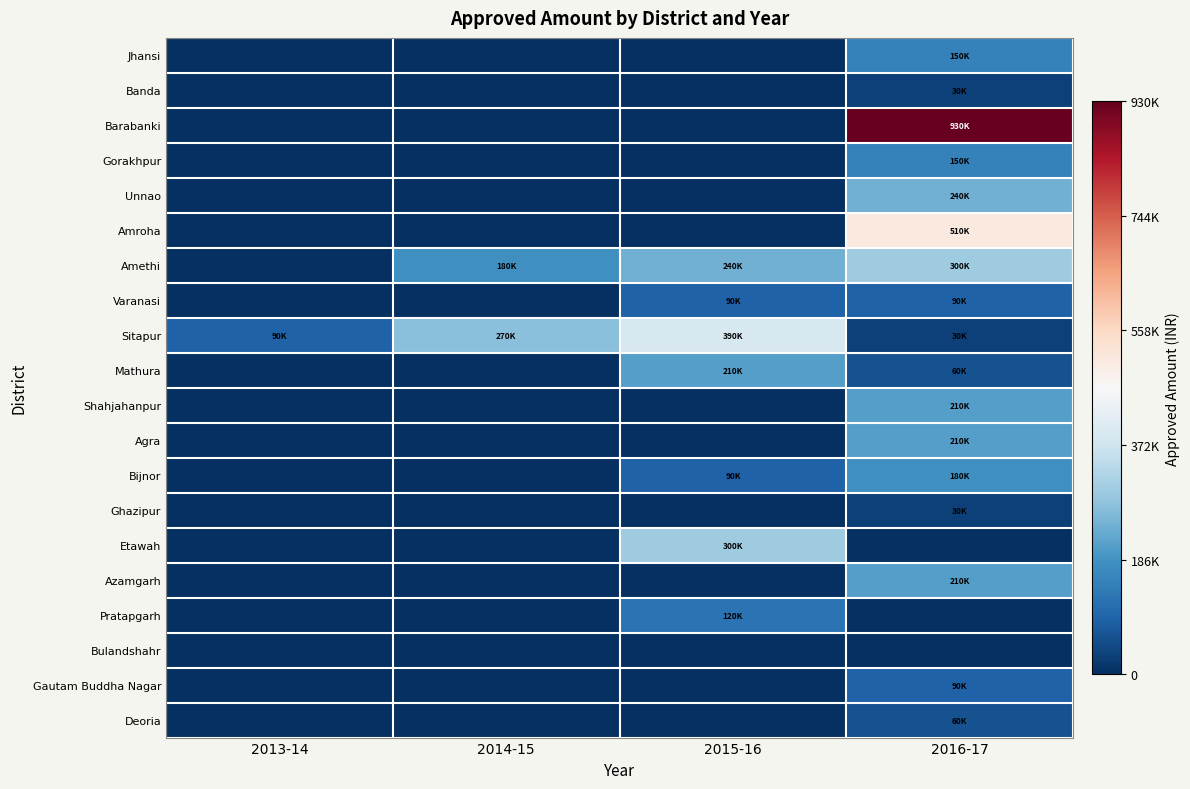

Reading left to right, what are all the values shown in this chart?

Jhansi: 2013-14=0	2014-15=0	2015-16=0	2016-17=150000
Banda: 2013-14=0	2014-15=0	2015-16=0	2016-17=30000
Barabanki: 2013-14=0	2014-15=0	2015-16=0	2016-17=930000
Gorakhpur: 2013-14=0	2014-15=0	2015-16=0	2016-17=150000
Unnao: 2013-14=0	2014-15=0	2015-16=0	2016-17=240000
Amroha: 2013-14=0	2014-15=0	2015-16=0	2016-17=510000
Amethi: 2013-14=0	2014-15=180000	2015-16=240000	2016-17=300000
Varanasi: 2013-14=0	2014-15=0	2015-16=90000	2016-17=90000
Sitapur: 2013-14=90000	2014-15=270000	2015-16=390000	2016-17=30000
Mathura: 2013-14=0	2014-15=0	2015-16=210000	2016-17=60000
Shahjahanpur: 2013-14=0	2014-15=0	2015-16=0	2016-17=210000
Agra: 2013-14=0	2014-15=0	2015-16=0	2016-17=210000
Bijnor: 2013-14=0	2014-15=0	2015-16=90000	2016-17=180000
Ghazipur: 2013-14=0	2014-15=0	2015-16=0	2016-17=30000
Etawah: 2013-14=0	2014-15=0	2015-16=300000	2016-17=0
Azamgarh: 2013-14=0	2014-15=0	2015-16=0	2016-17=210000
Pratapgarh: 2013-14=0	2014-15=0	2015-16=120000	2016-17=0
Bulandshahr: 2013-14=0	2014-15=0	2015-16=0	2016-17=0
Gautam Buddha Nagar: 2013-14=0	2014-15=0	2015-16=0	2016-17=90000
Deoria: 2013-14=0	2014-15=0	2015-16=0	2016-17=60000